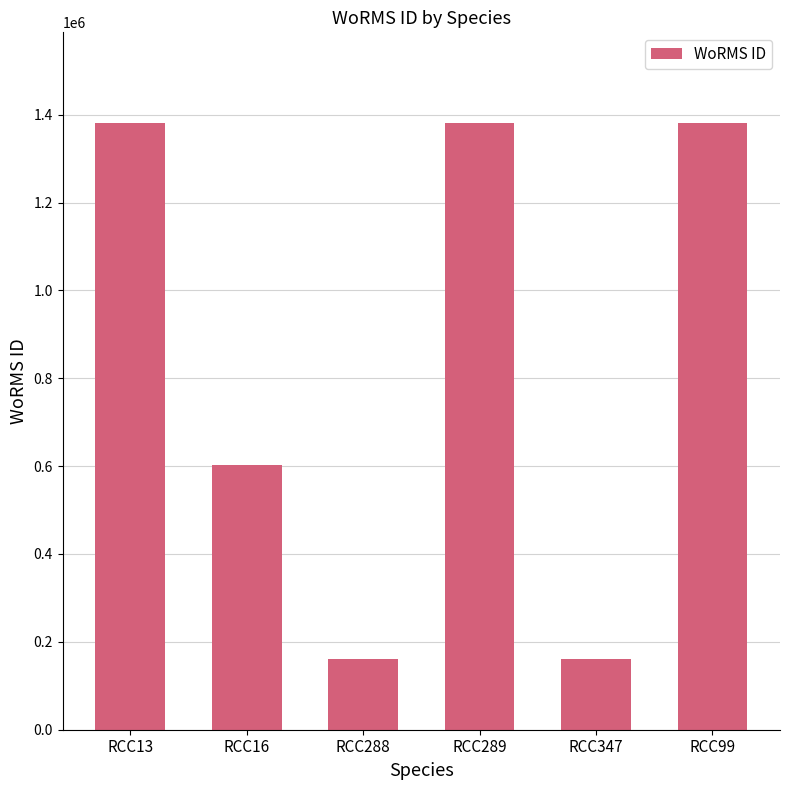

What is the ratio of the value at RCC347 to the value at RCC288?

1.0